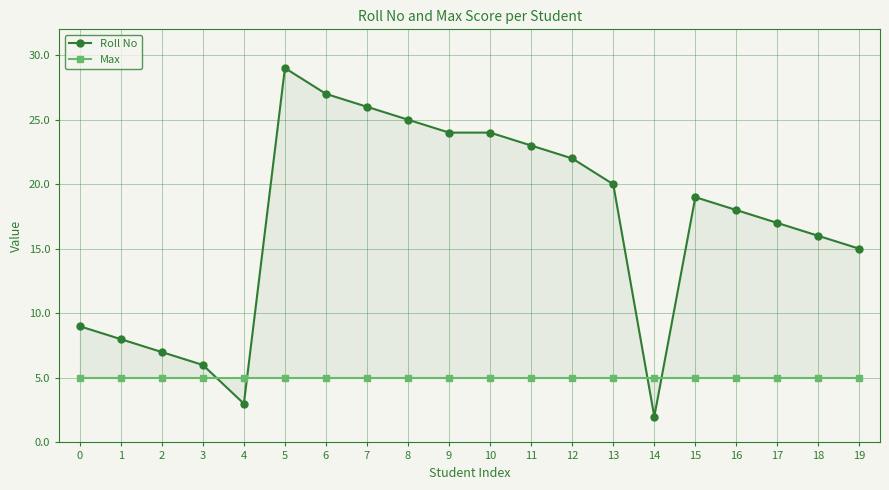

How many lines are shown in the chart?

2